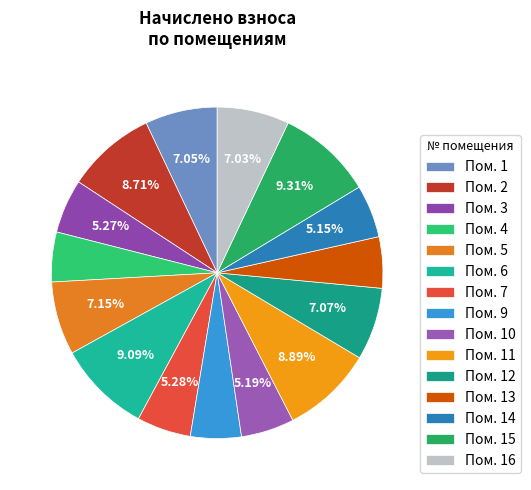

How many slices are in this pie chart?

15